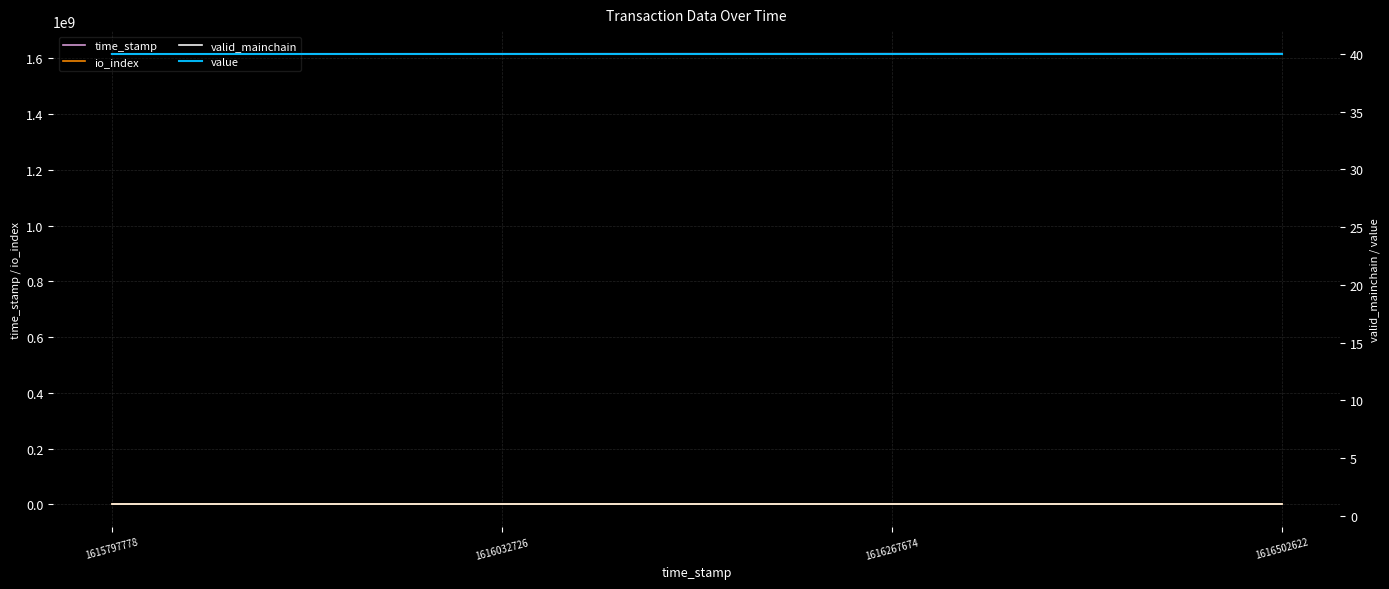

True or false: valid_mainchain and time_stamp cross at least once.

False